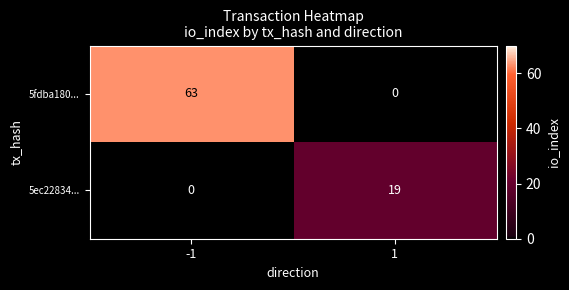

What is the sum of all 5ec22834... values?

19